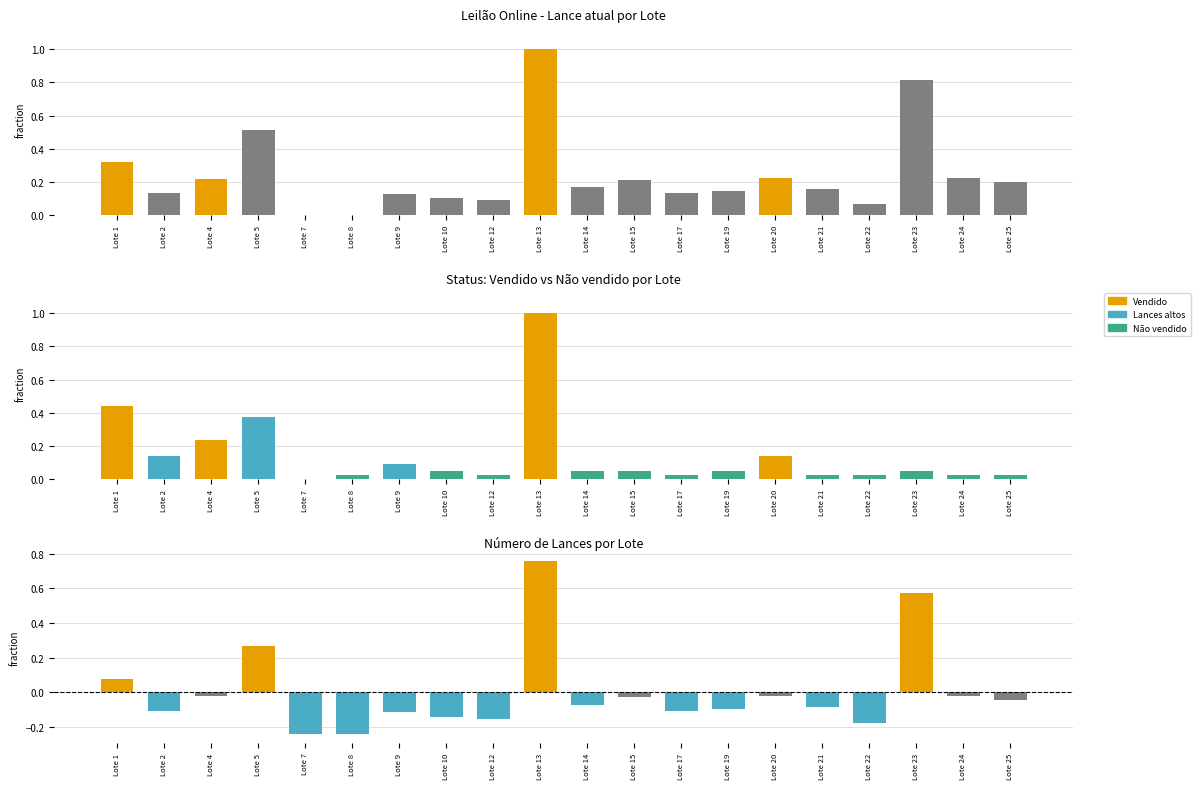

The value of Lance atual at Lote 13 is 1.7. True or false?

False